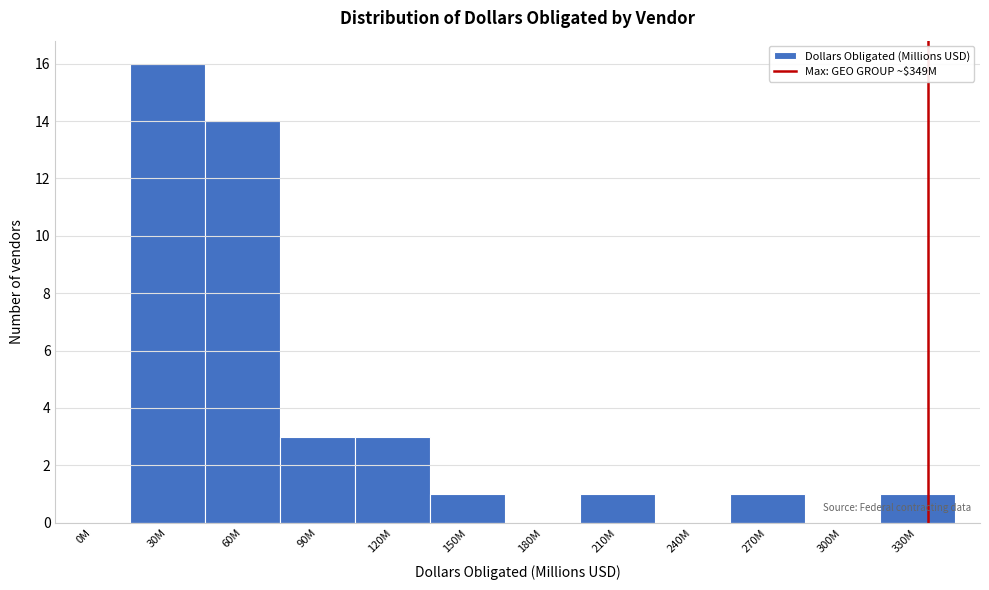

Reading right to left, what are all the values shown in this chart?

330M=1	300M=0	270M=1	240M=0	210M=1	180M=0	150M=1	120M=3	90M=3	60M=14	30M=16	0M=0